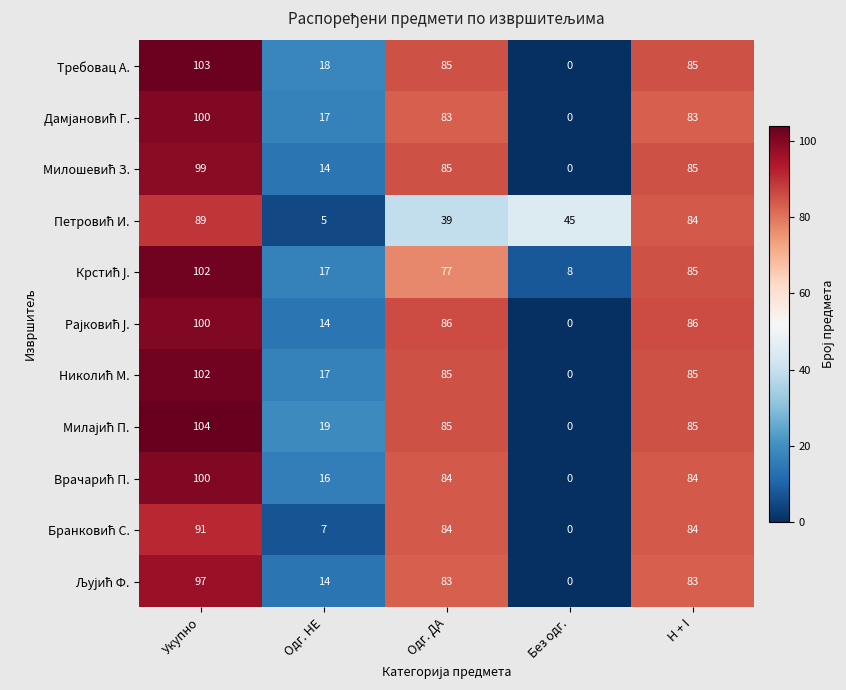

What is the difference between the highest and lowest values at Без одг.?

45